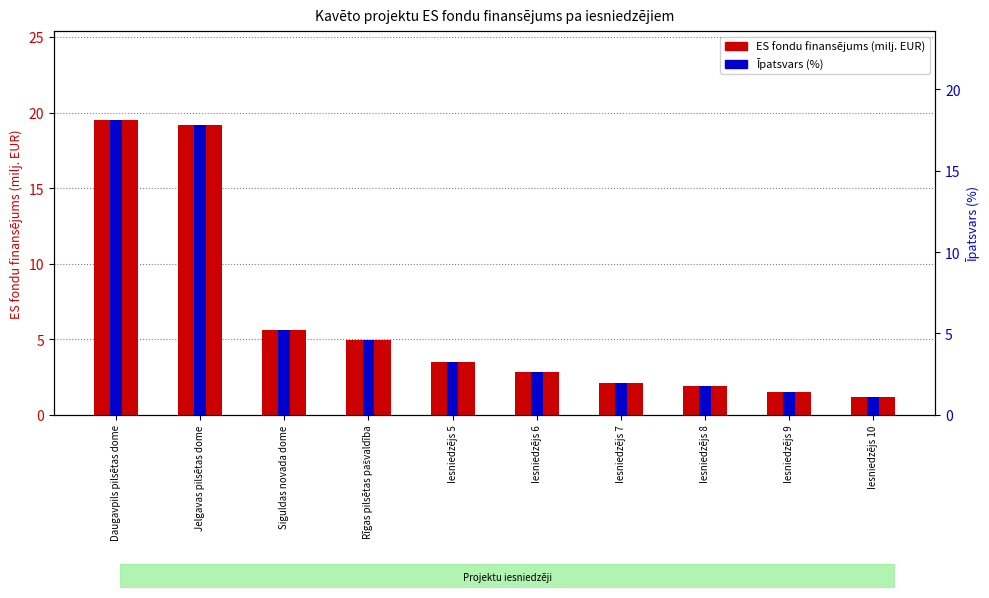

What position from the right is Siguldas novada dome?

8